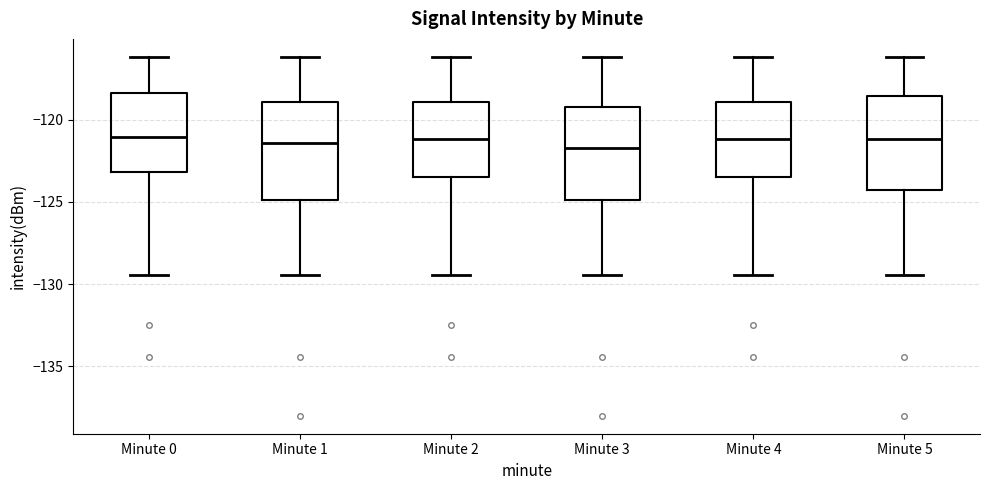

Reading left to right, transcribe this box plot: for each box, give where its median line is, the range the box spans, and where its two whiskers end, as read against the y-axis. The values are not printed on the chart, so give them approximately, as read against the axis.

Minute 0: median -121.0, box -123.0 to -118.5, whiskers -129.5 to -116.0
Minute 1: median -121.5, box -125.0 to -119.0, whiskers -129.5 to -116.0
Minute 2: median -121.0, box -123.5 to -119.0, whiskers -129.5 to -116.0
Minute 3: median -122.0, box -125.0 to -119.5, whiskers -129.5 to -116.0
Minute 4: median -121.0, box -123.5 to -119.0, whiskers -129.5 to -116.0
Minute 5: median -121.0, box -124.5 to -118.5, whiskers -129.5 to -116.0